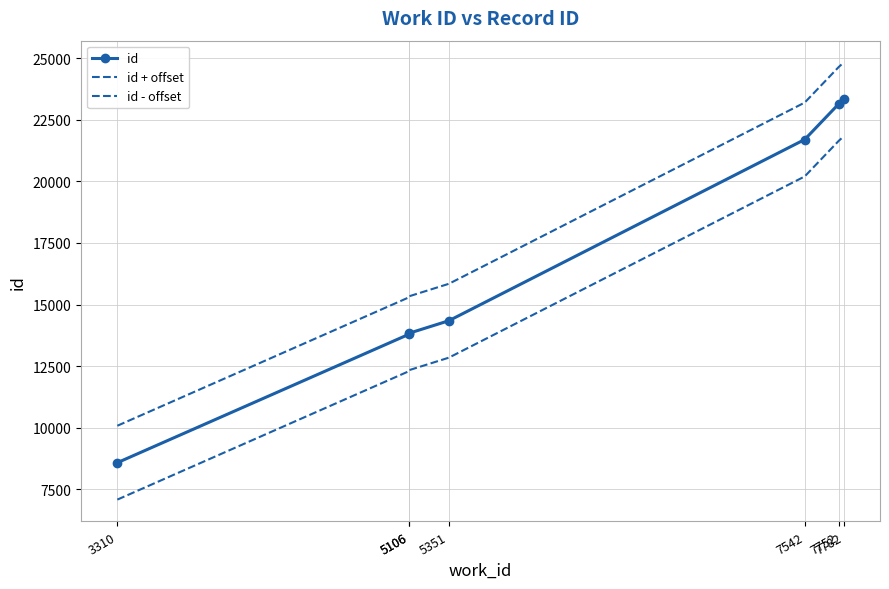

True or false: id and id - offset cross at least once.

False